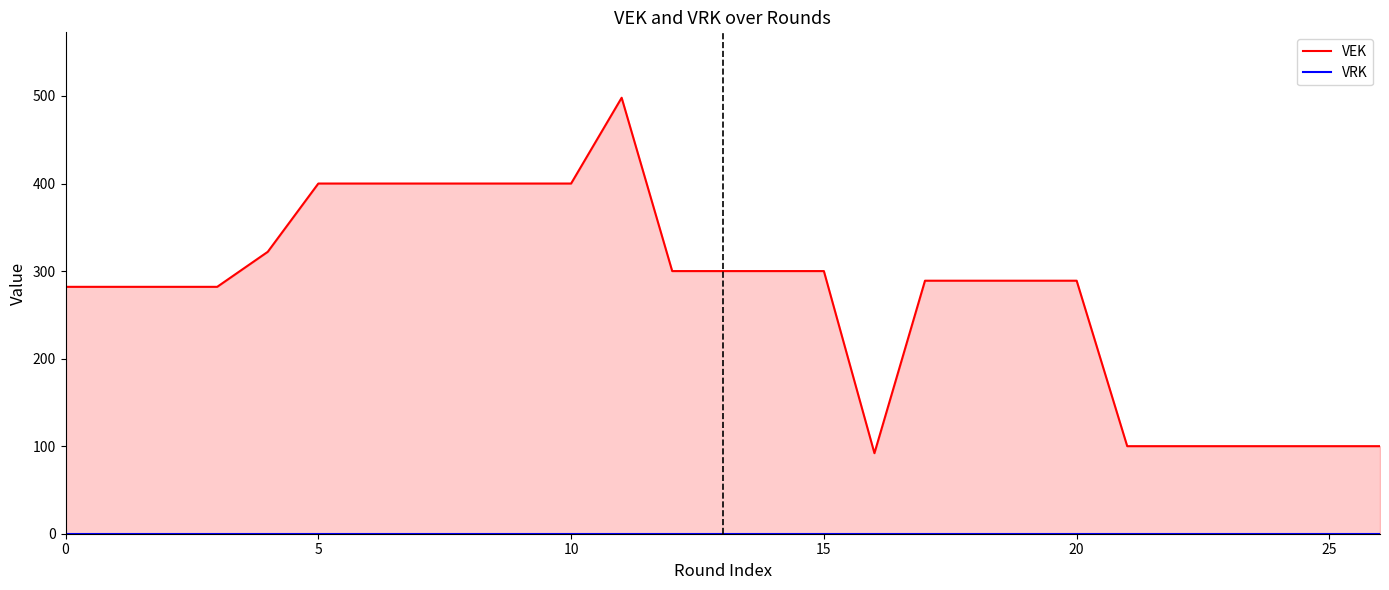

Where is the first local minimum for VEK?

16